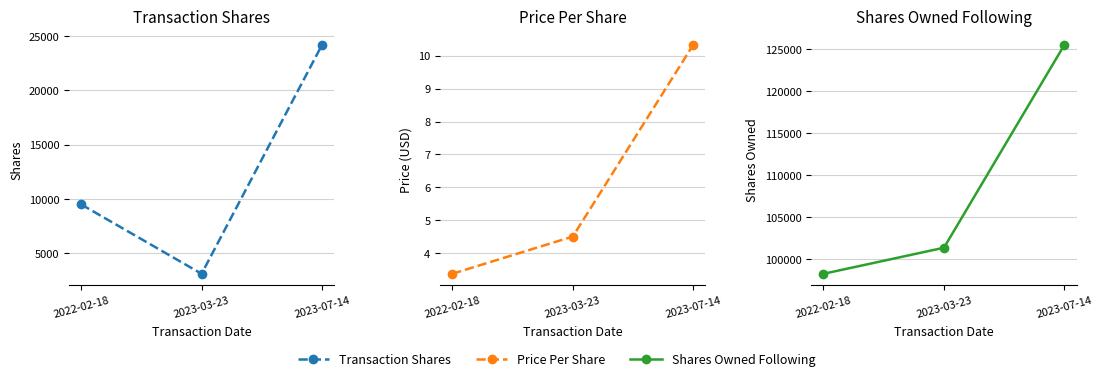

What value does the Shares Owned Following series have at 2023-07-14?

125537.0